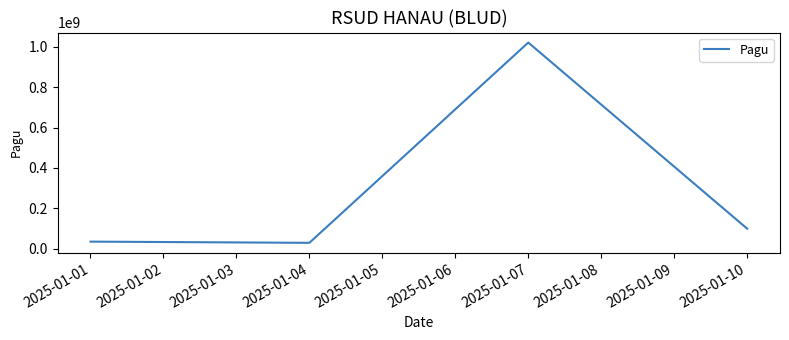

At which label is the value closest to 525000000?

2025-01-10